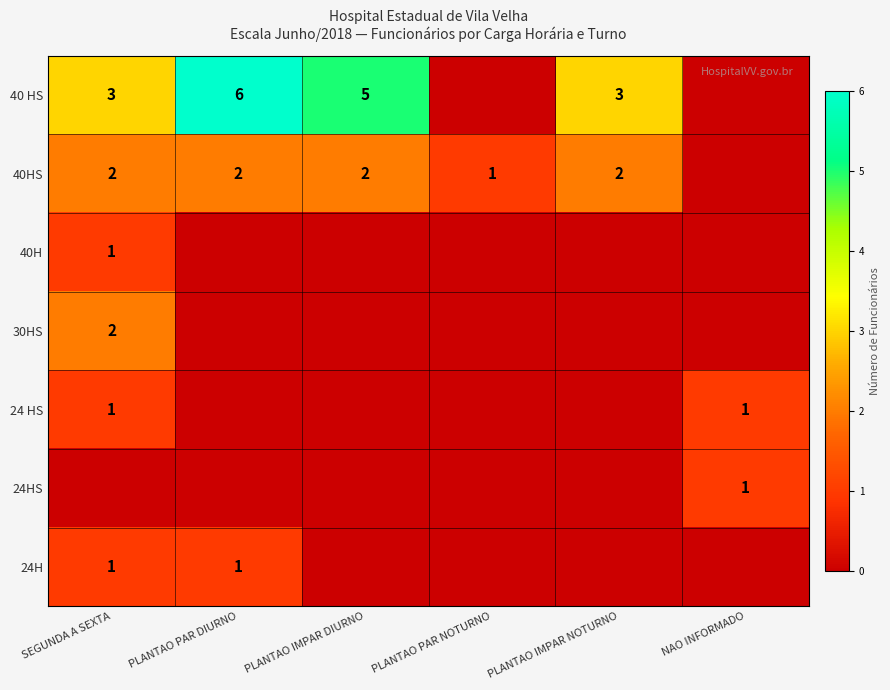

What is the total value across all series at PLANTAO IMPAR DIURNO?

7